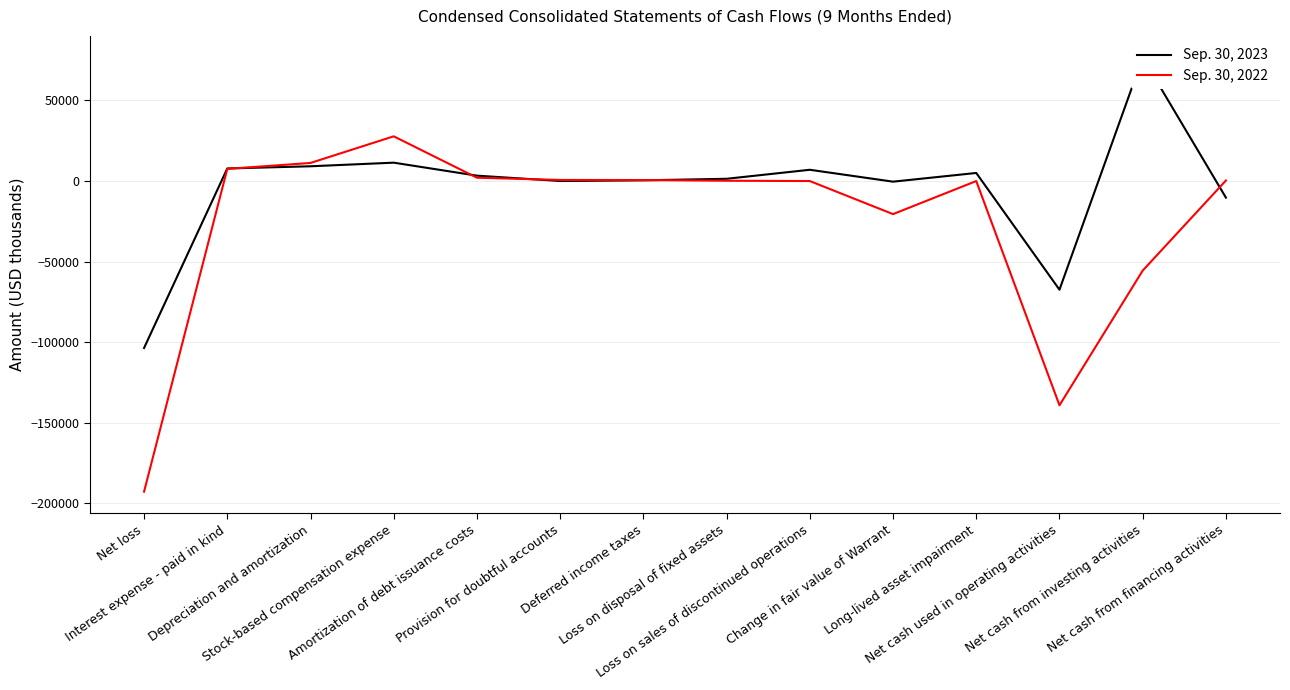

Which series has the largest total across all categories?

Sep. 30, 2023